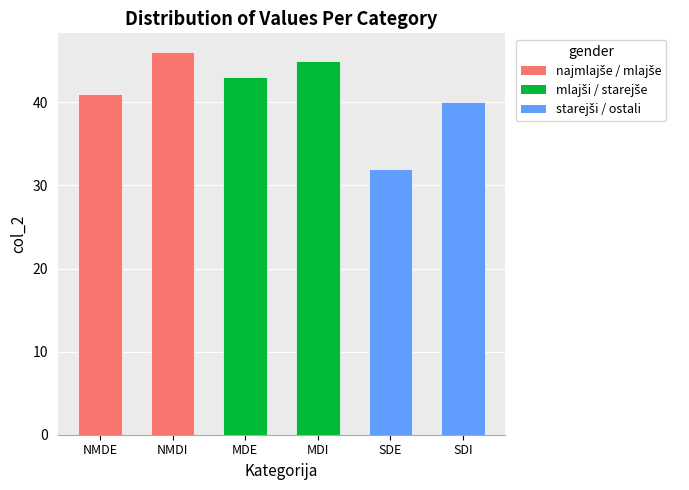

Reading right to left, list all the values displayed in this chart.

SDI=40	SDE=32	MDI=45	MDE=43	NMDI=46	NMDE=41